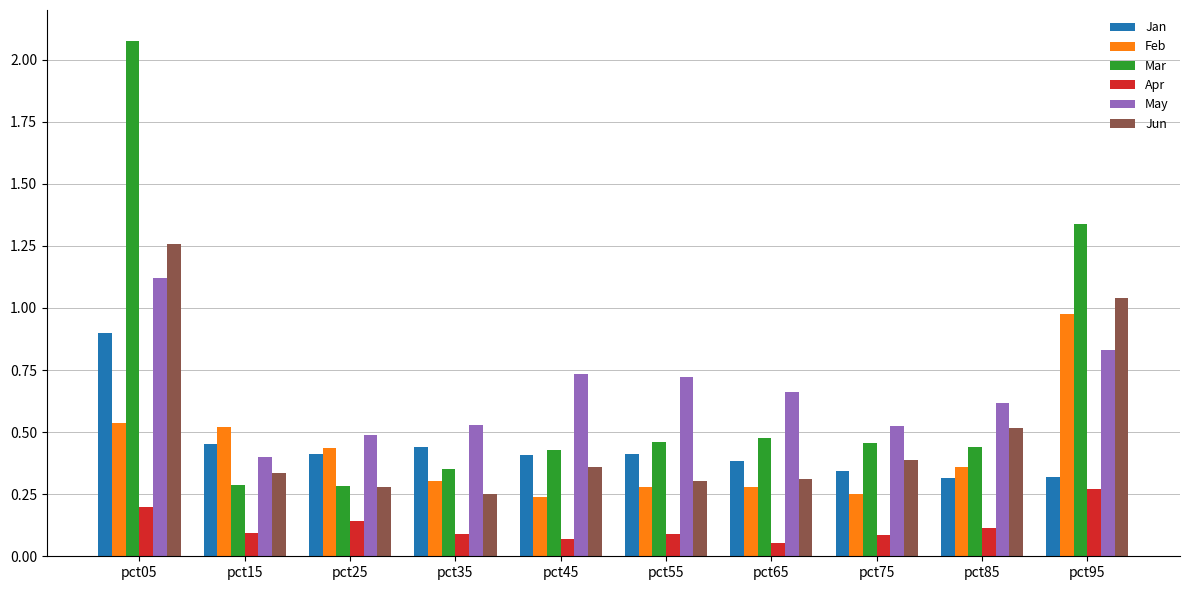

Which series has the largest range (max minus min)?

Mar